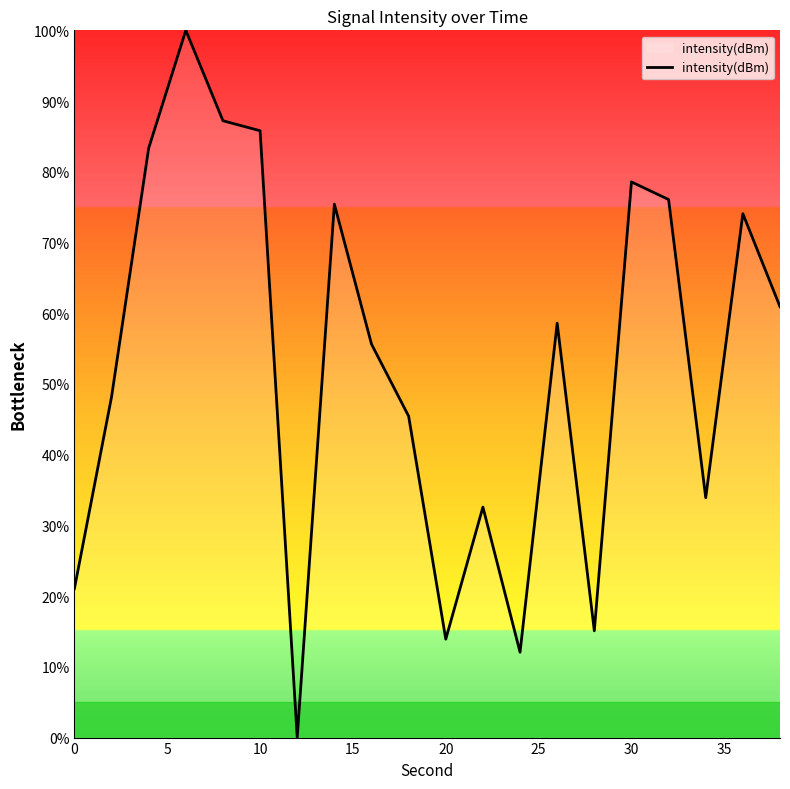

What is the greatest value displayed?

100.0